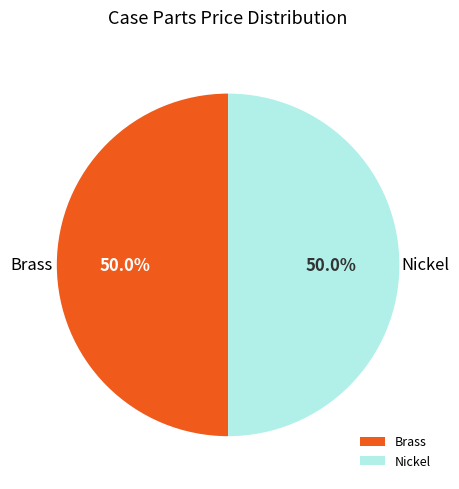

Combined, what portion of the pie is Brass and Nickel?

100.0%